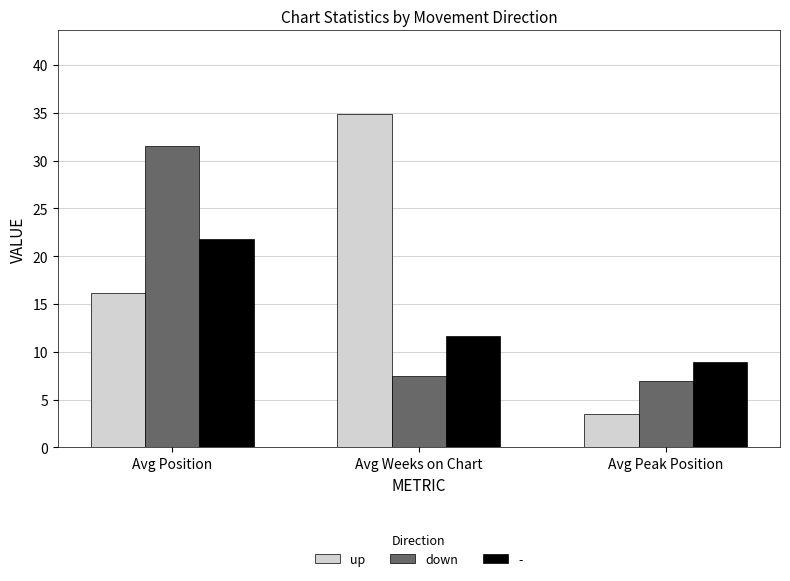

What position from the left is Avg Position?

1